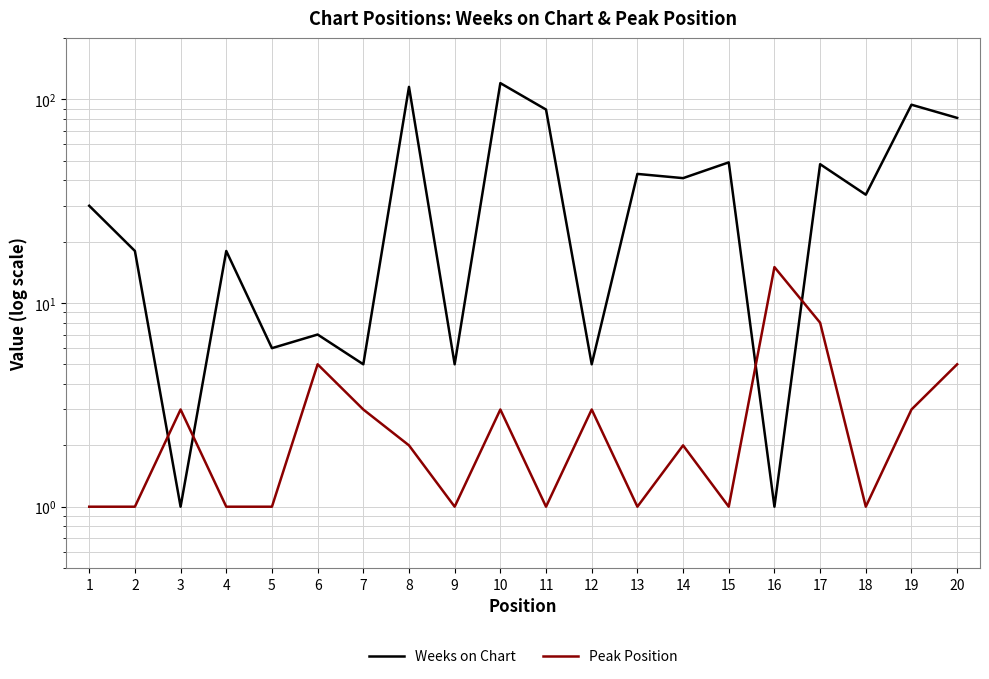

The Peak Position series shows 5 at 10. True or false?

False